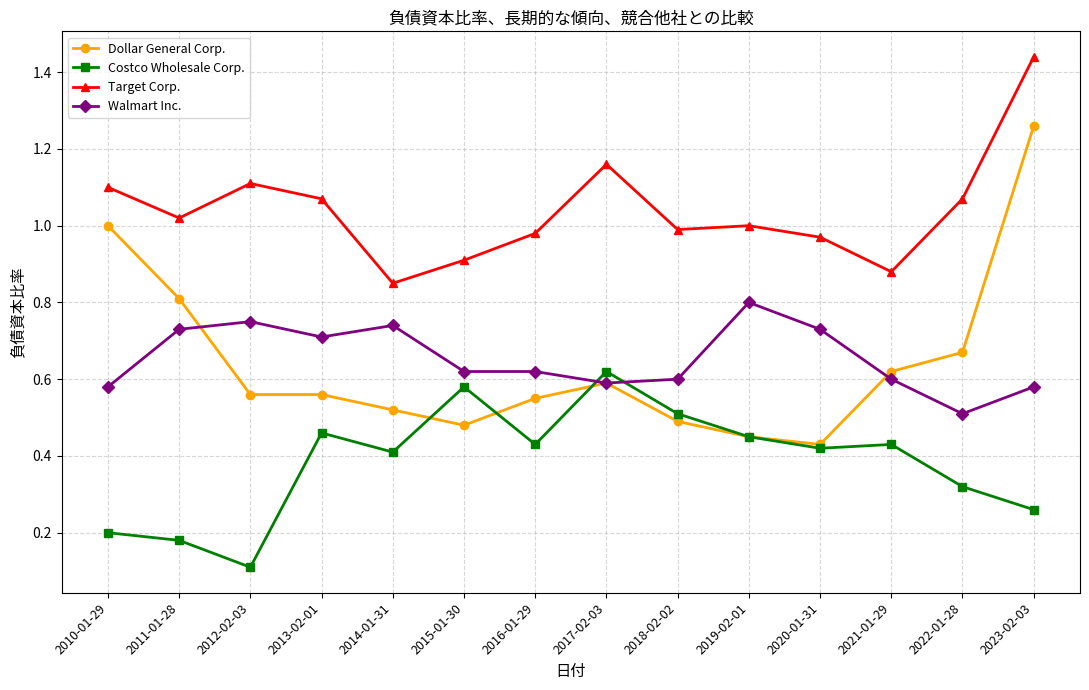

Is it true that Walmart Inc. equals 0.3 at 2010-01-29?

False